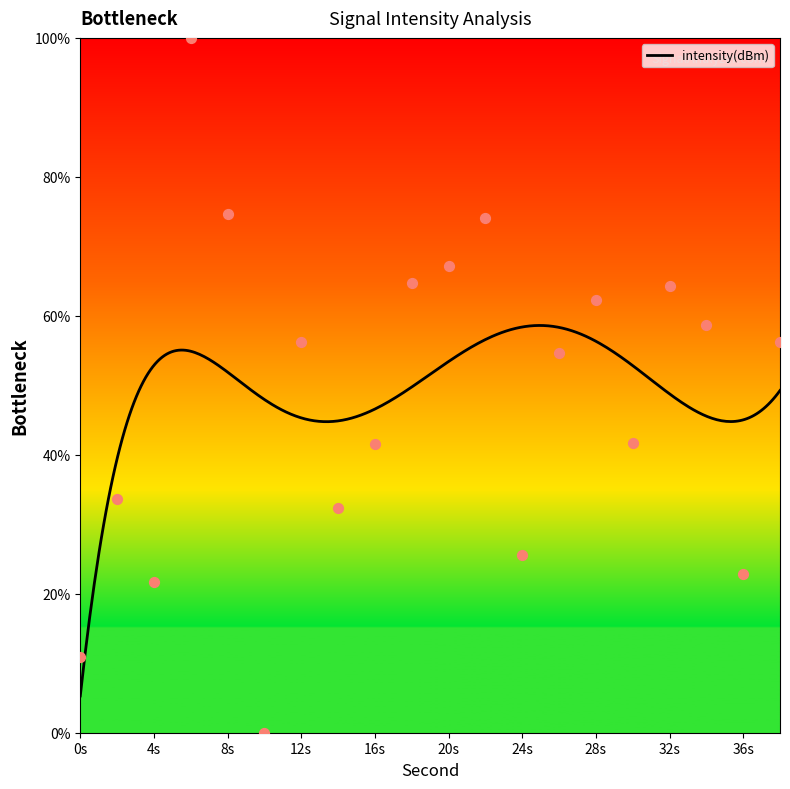

What is the maximum value for intensity(dBm)?

58.6